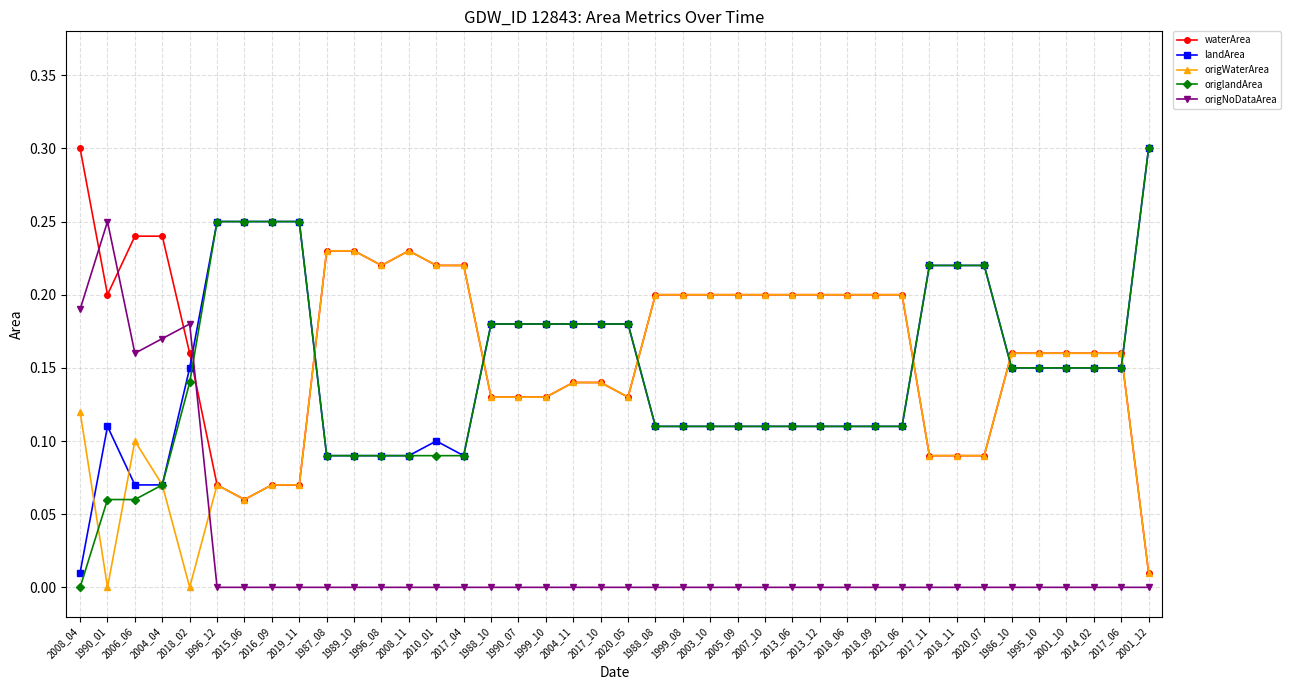

True or false: origNoDataArea has more than 1 points higher than both neighbors.

True